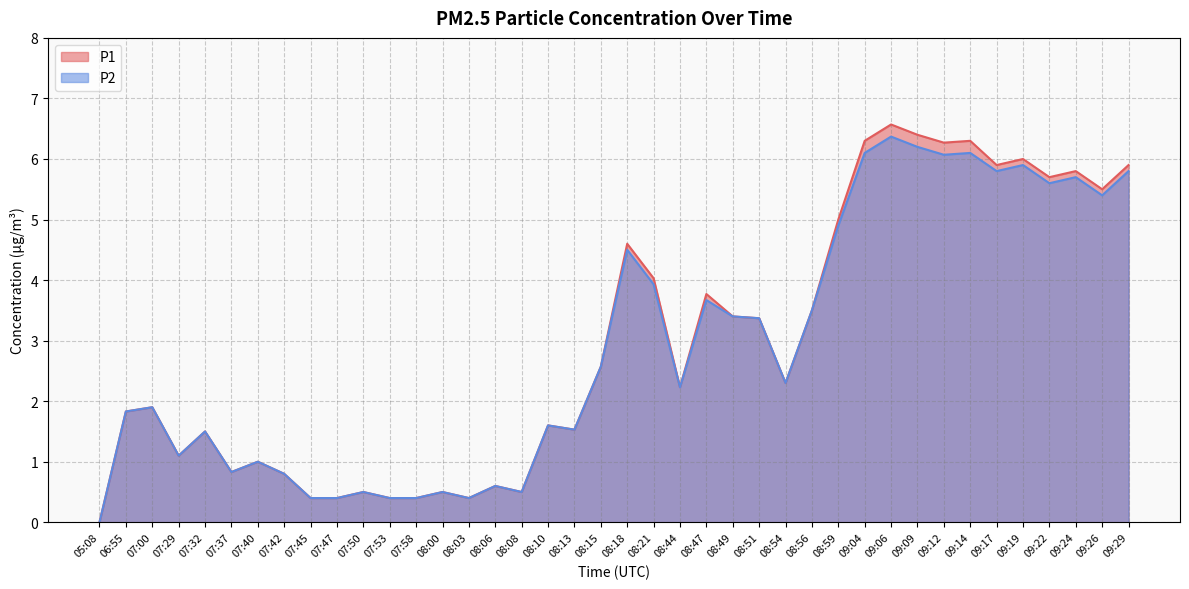

At 08:10, list the series in order from smallest to largest.

P1, P2